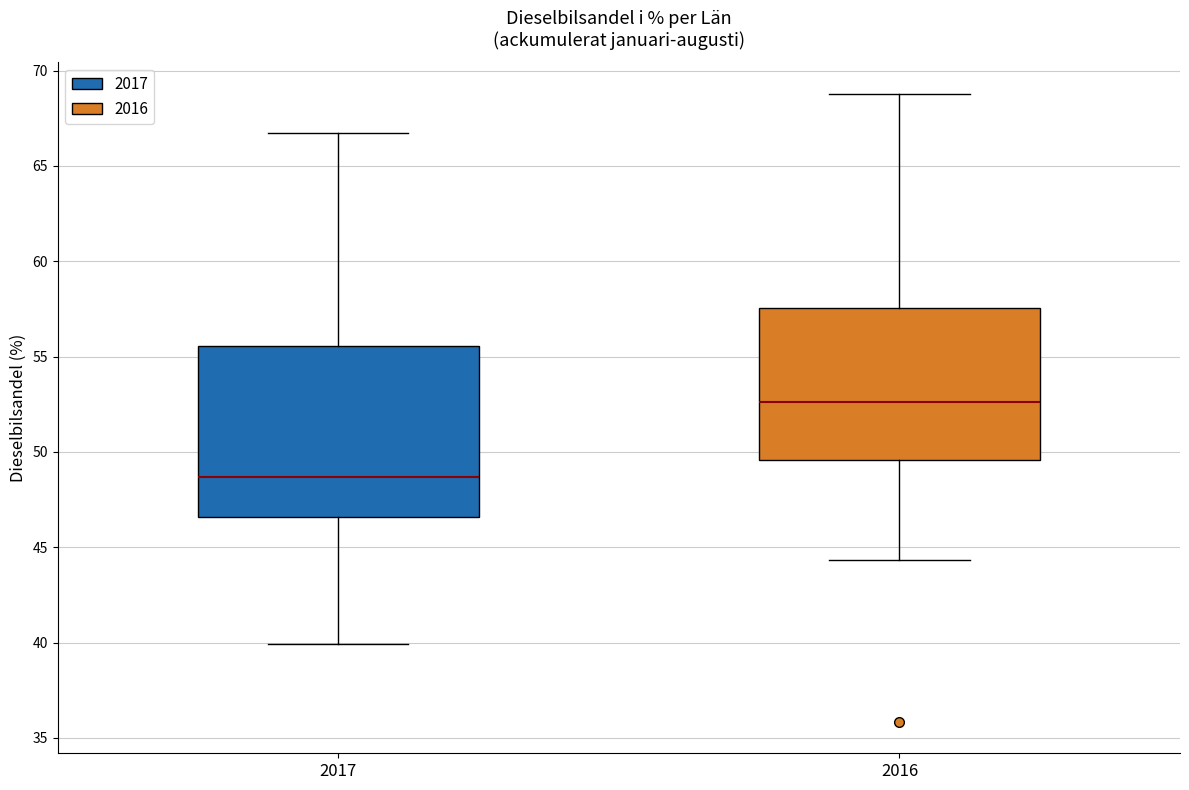

Reading left to right, read every box against the y-axis: the position of its median line, the range the box covers, and the ends of its whiskers. The values are not printed on the chart, so give them approximately, as read against the axis.

2017: median 48.5, box 46.5 to 55.5, whiskers 40.0 to 67.0
2016: median 52.5, box 49.5 to 57.5, whiskers 44.5 to 69.0